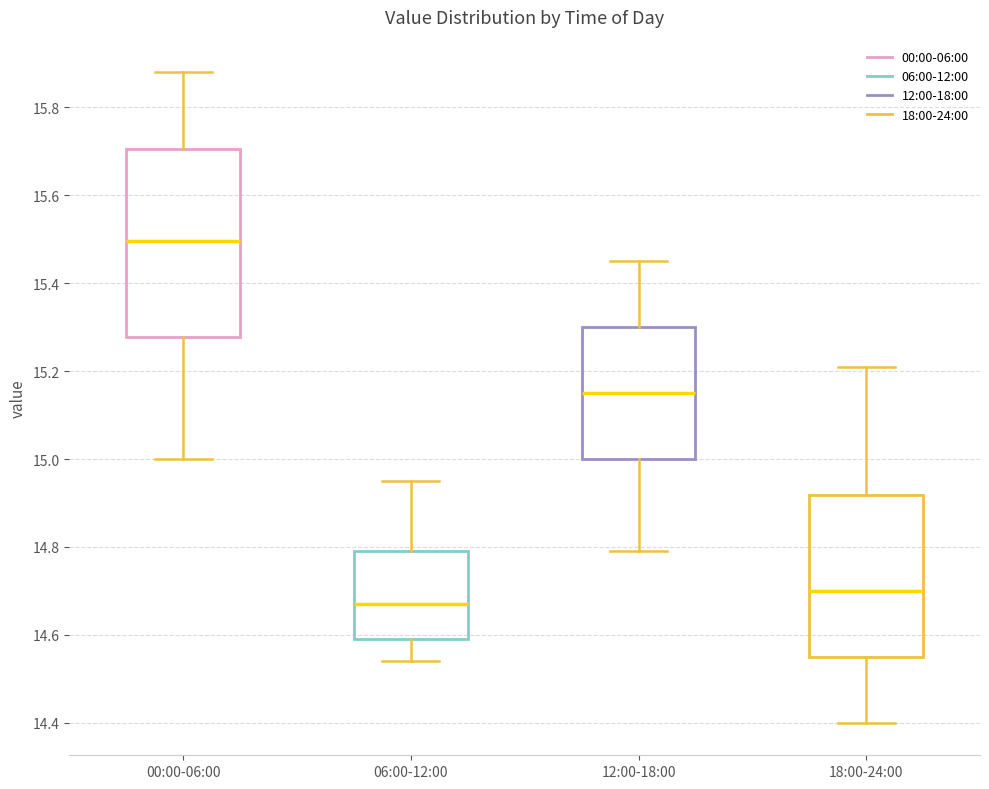

Reading left to right, read every box against the y-axis: the position of its median line, the range the box covers, and the ends of its whiskers. The values are not printed on the chart, so give them approximately, as read against the axis.

00:00-06:00: median 15.50, box 15.28 to 15.70, whiskers 15.00 to 15.88
06:00-12:00: median 14.68, box 14.60 to 14.80, whiskers 14.54 to 14.96
12:00-18:00: median 15.16, box 15.00 to 15.30, whiskers 14.80 to 15.46
18:00-24:00: median 14.70, box 14.56 to 14.92, whiskers 14.40 to 15.22